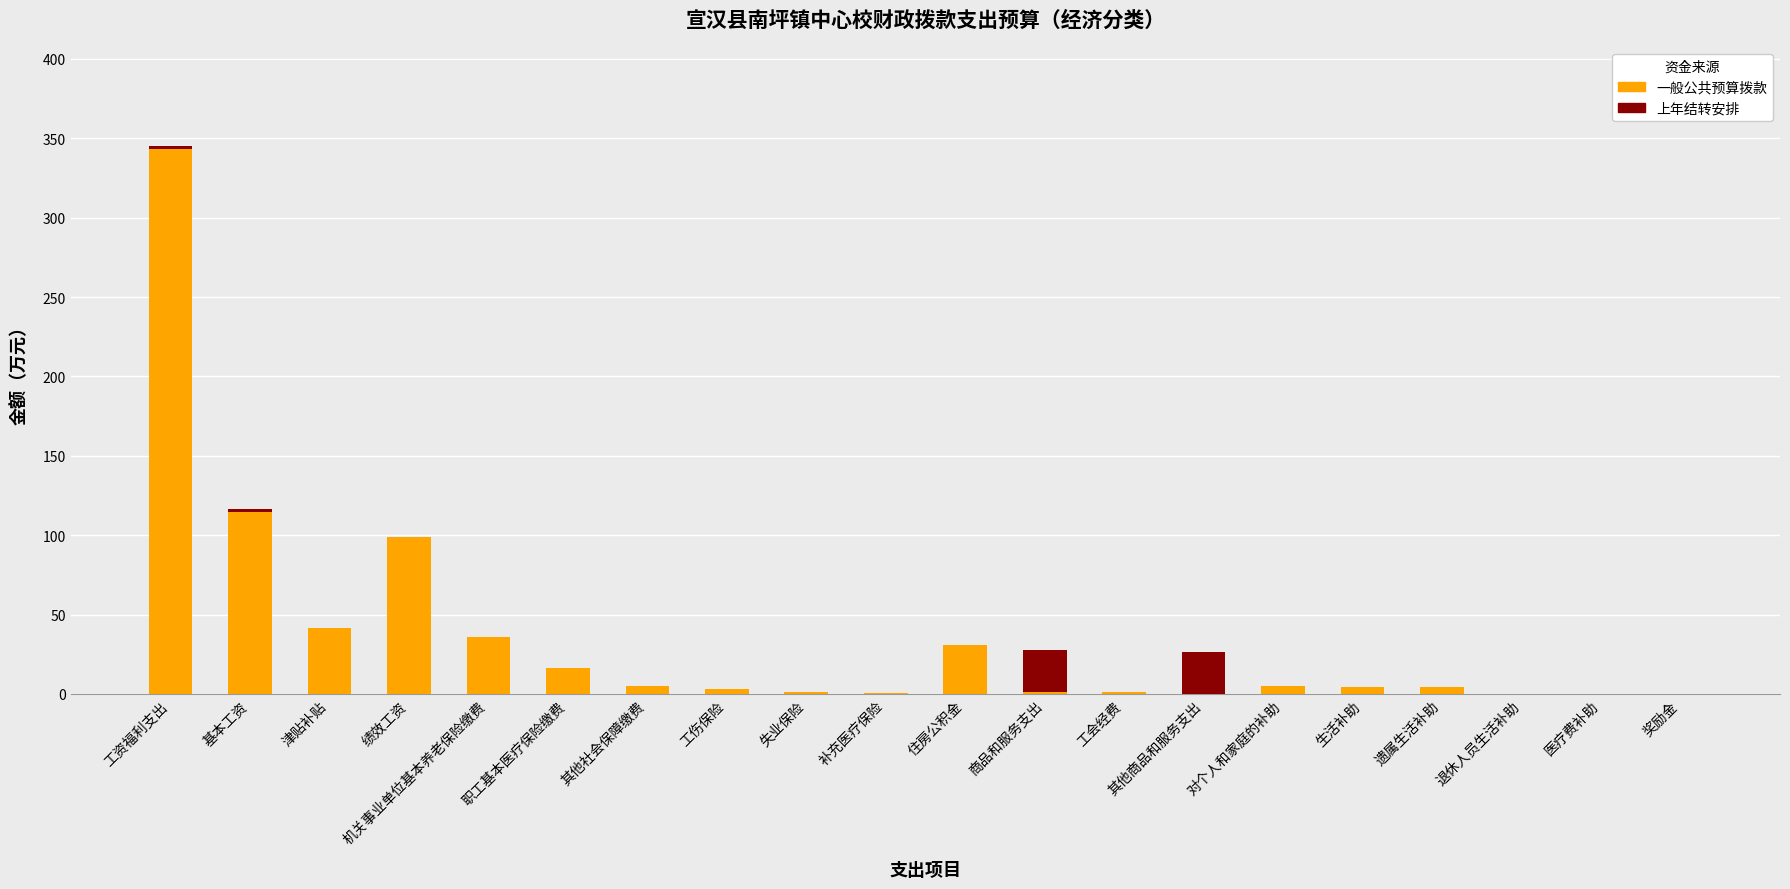

At which label does 一般公共预算拨款 reach its peak?

工资福利支出